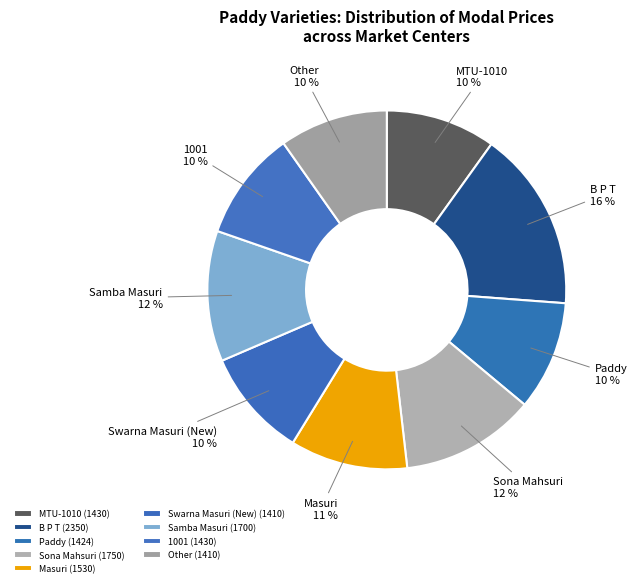

Count the number of slices in the pie.

9